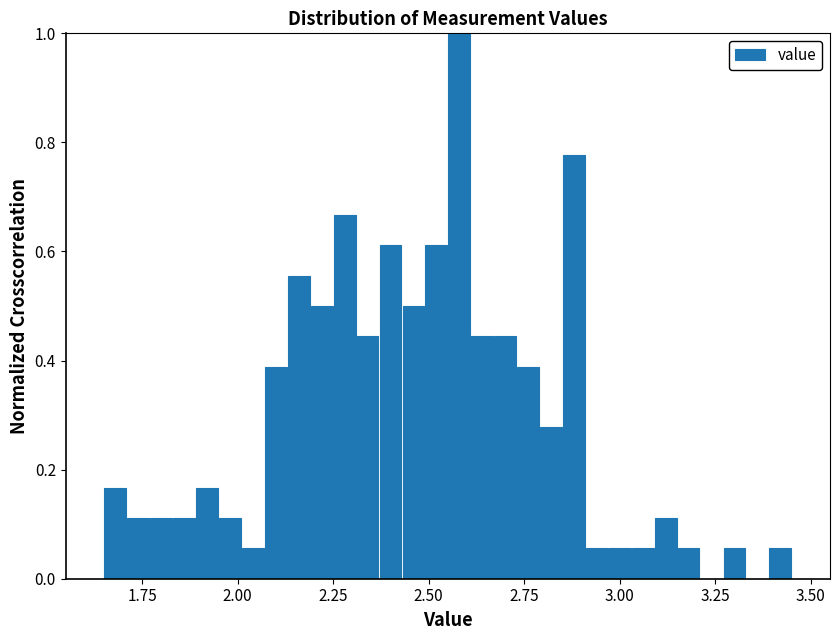

Around what value on the x-axis is the tallest bar? Give the approximate position of its centre, as read against the axis.

2.60